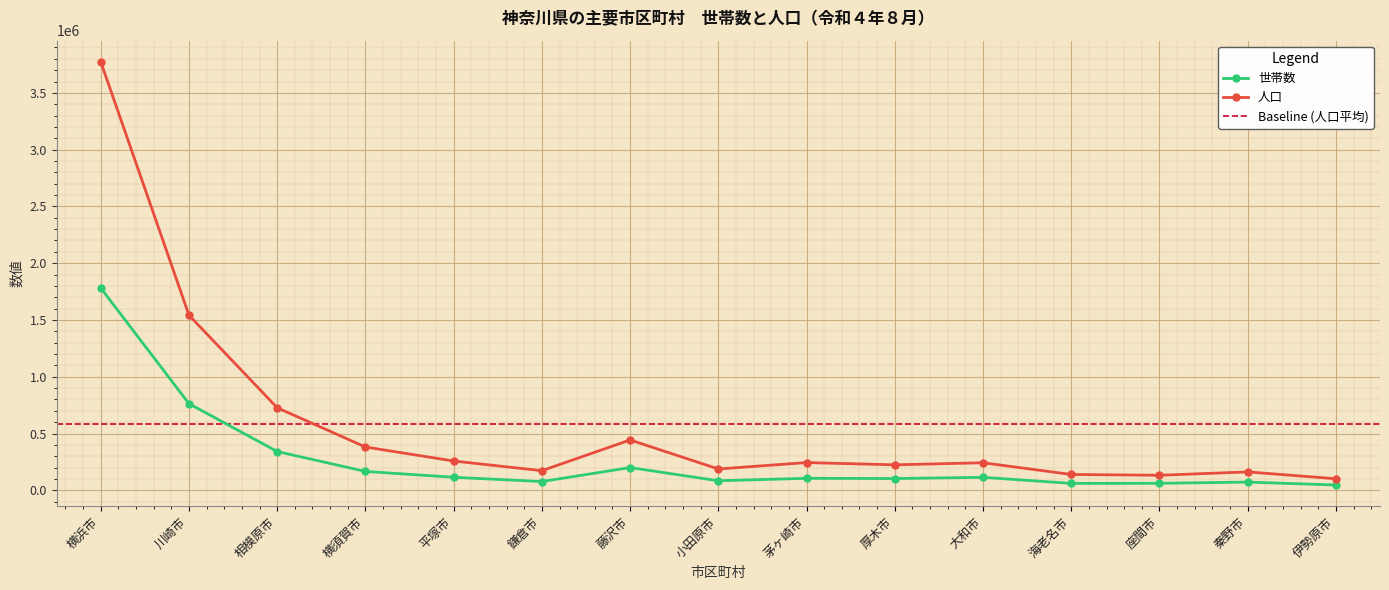

True or false: 世帯数 has more than 0 interior local peaks.

True